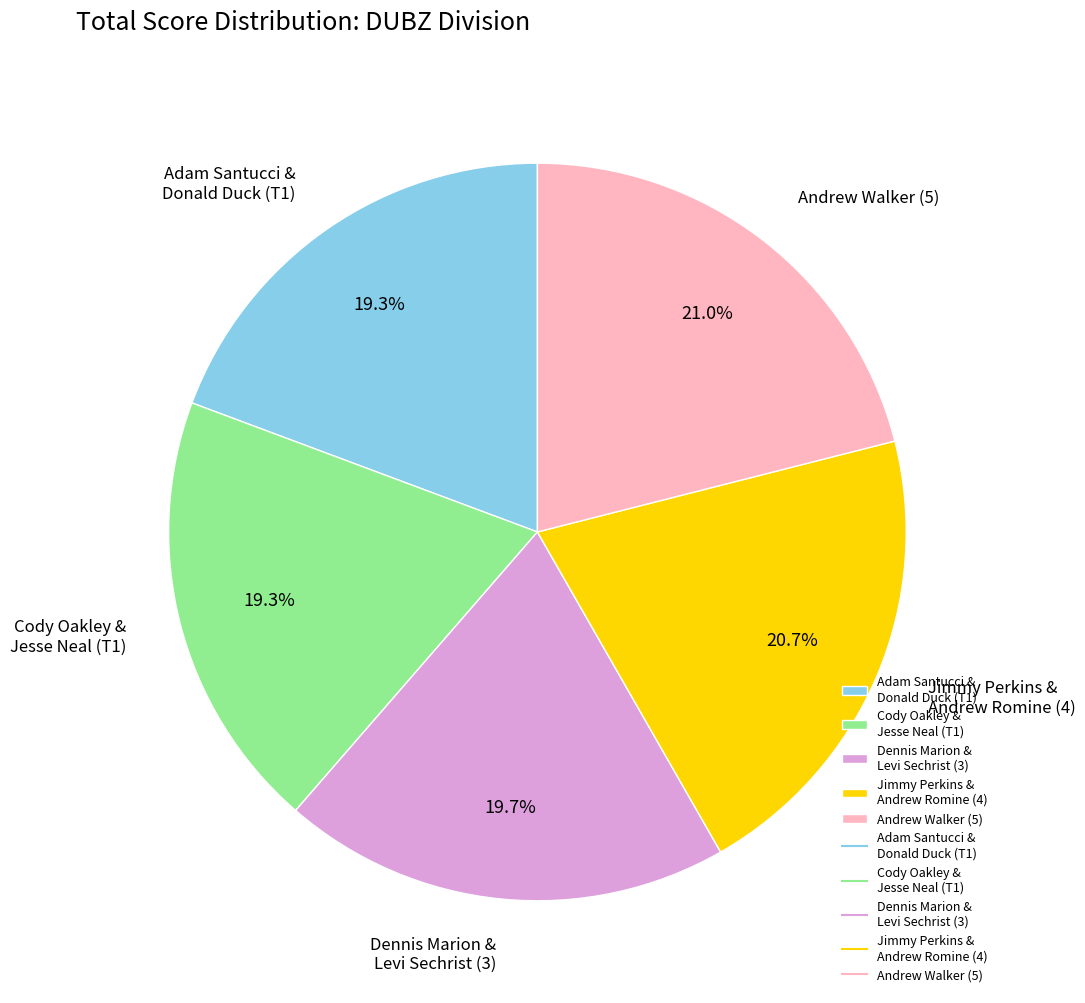

True or false: Cody Oakley & Jesse Neal (T1) accounts for 1% of the total.

False